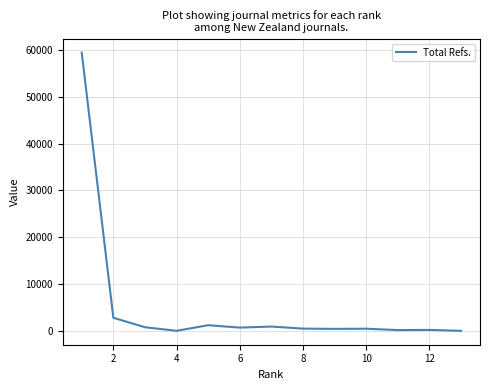

What is the difference between the maximum and minimum values?

59417